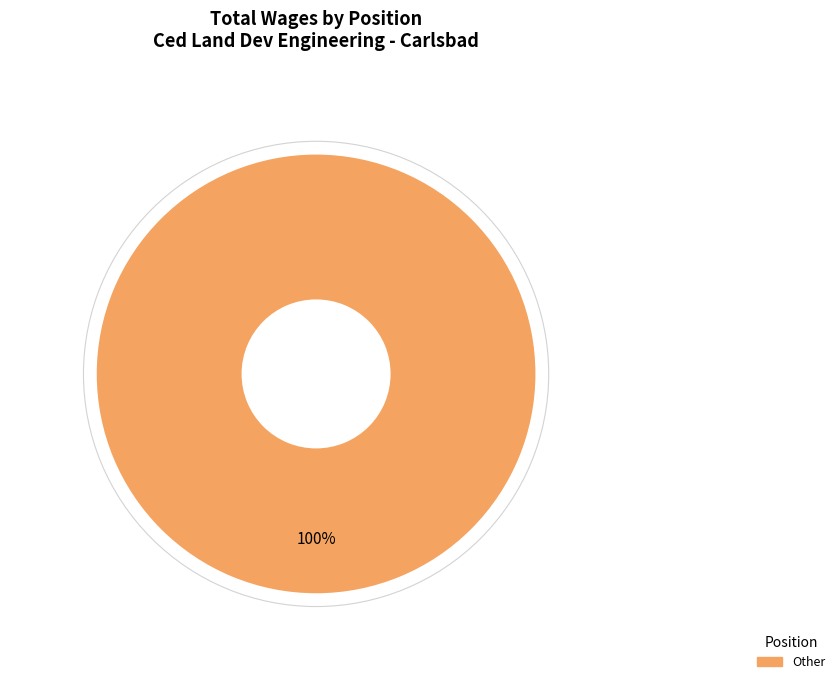

Is there a majority slice in this chart?

Yes